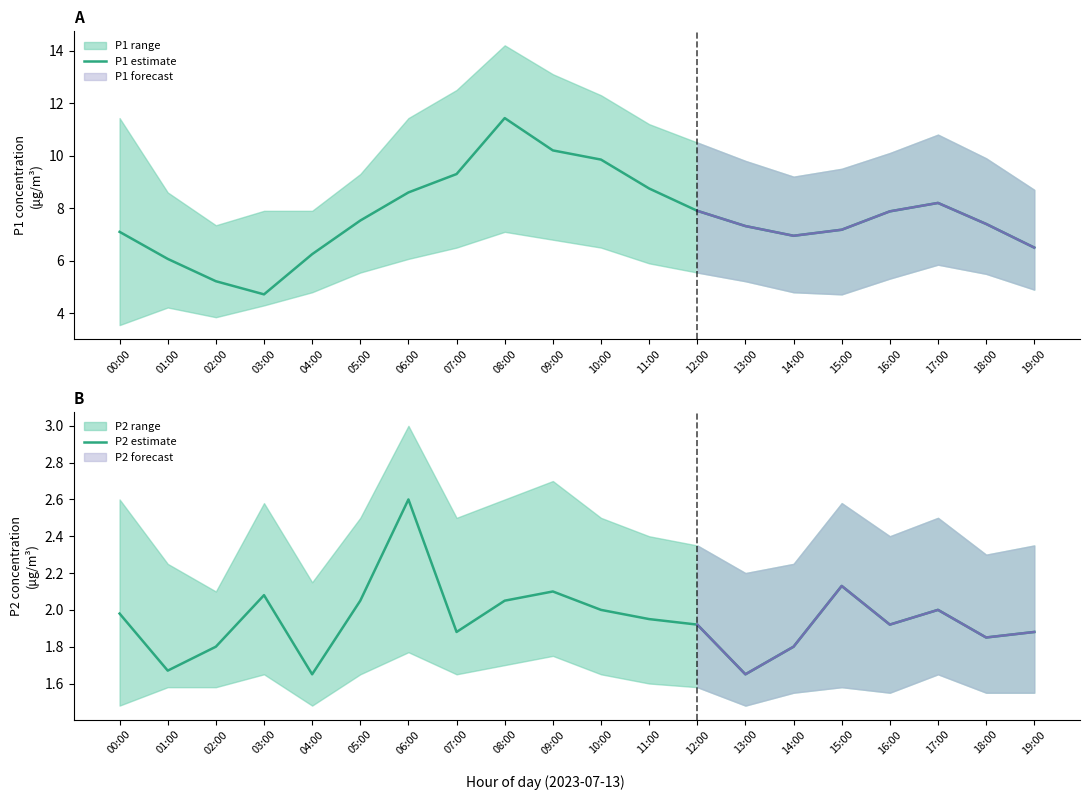

True or false: P2 estimate and P1 estimate cross at least once.

False